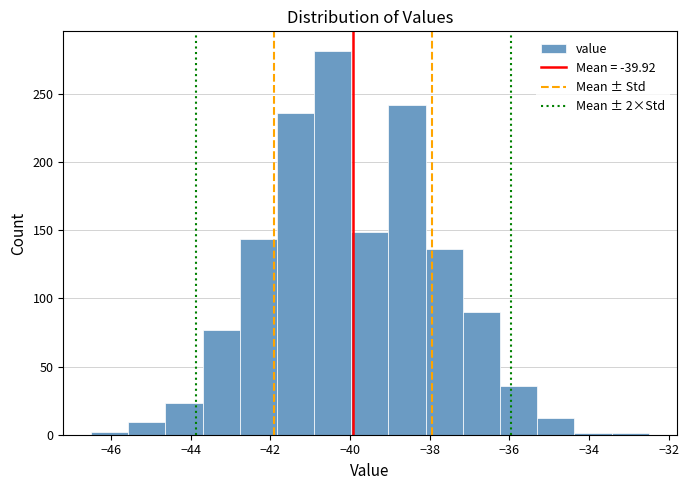

Which range on the x-axis has the tallest bar?

-40.8 to -40.0